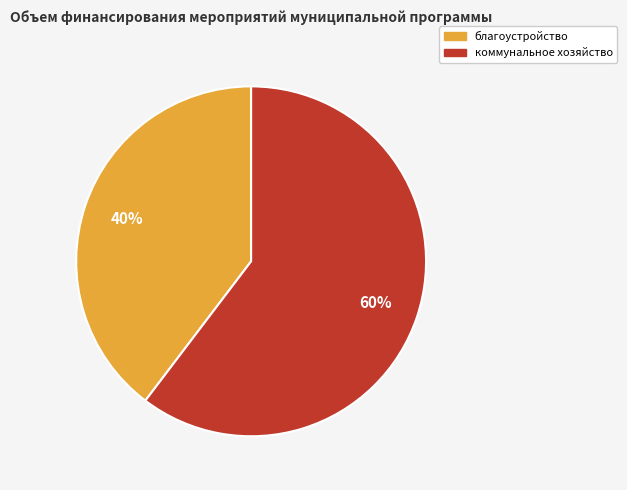

To the nearest percent, what is the average slice percentage?

50%